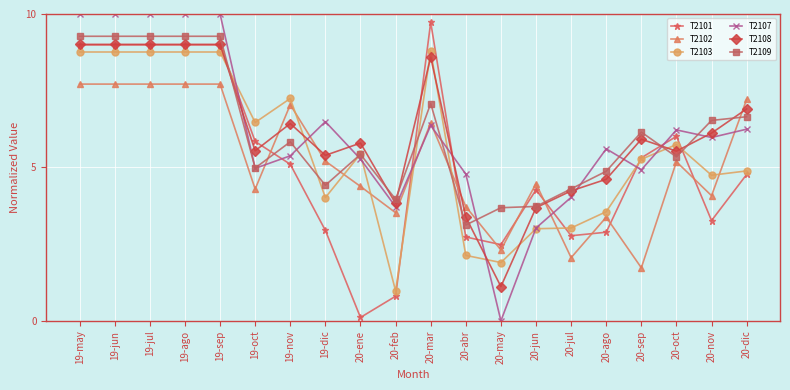

What is the value of the T2103 point at the 20th from the left?

4.9